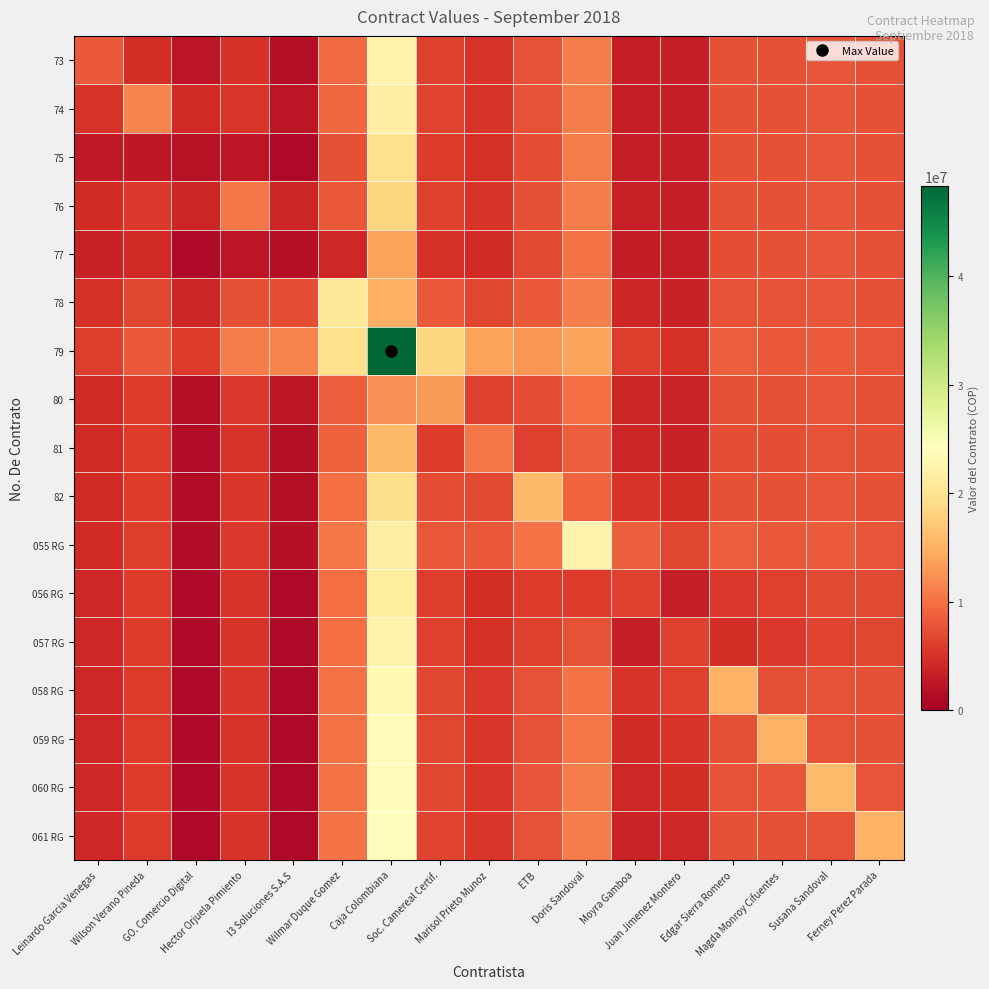

What is the spread (max minus min) of values at Soc. Camereal Certif.?

13506522.9